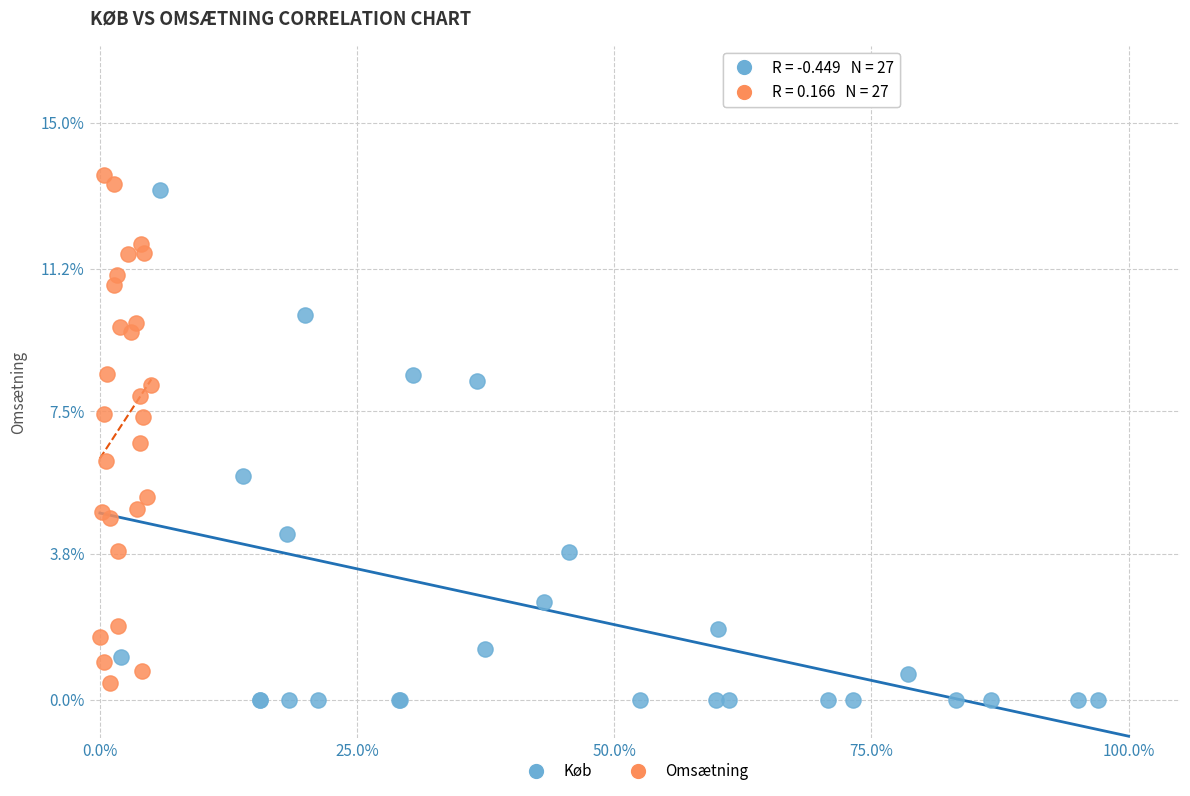

Which series has the widest spread of Y values?

Køb